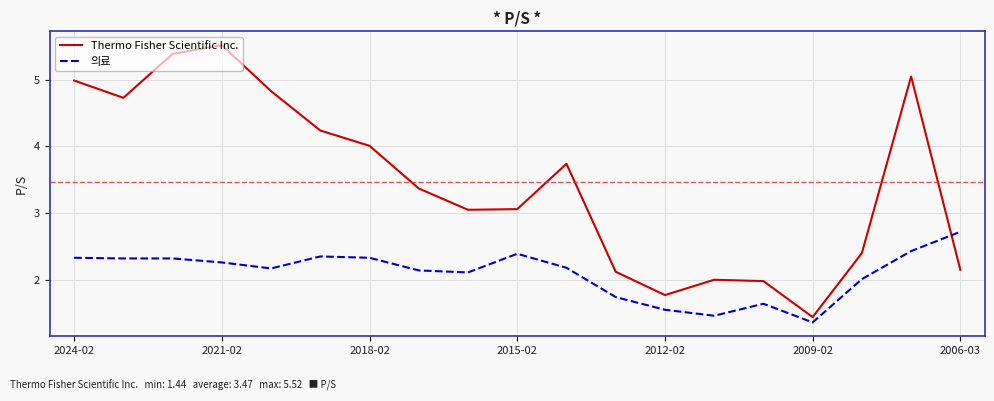

What is the lowest value of the 의료 series?

1.4